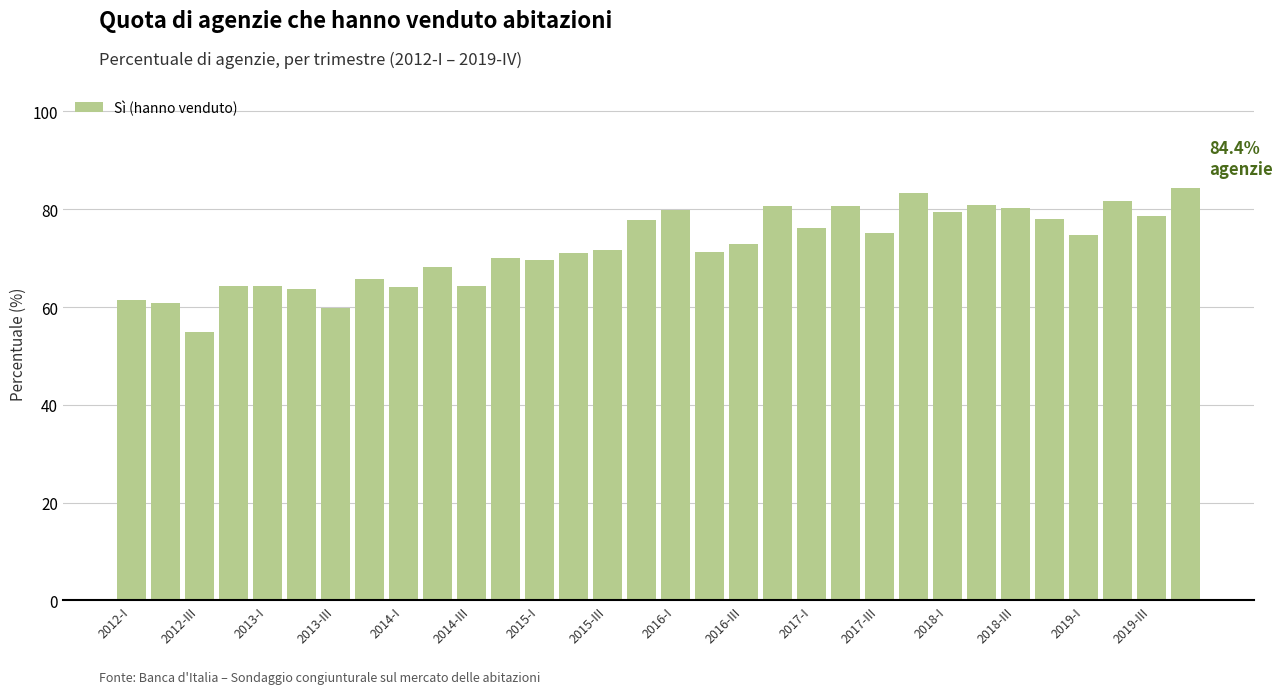

What is the maximum value shown in the chart?

84.4